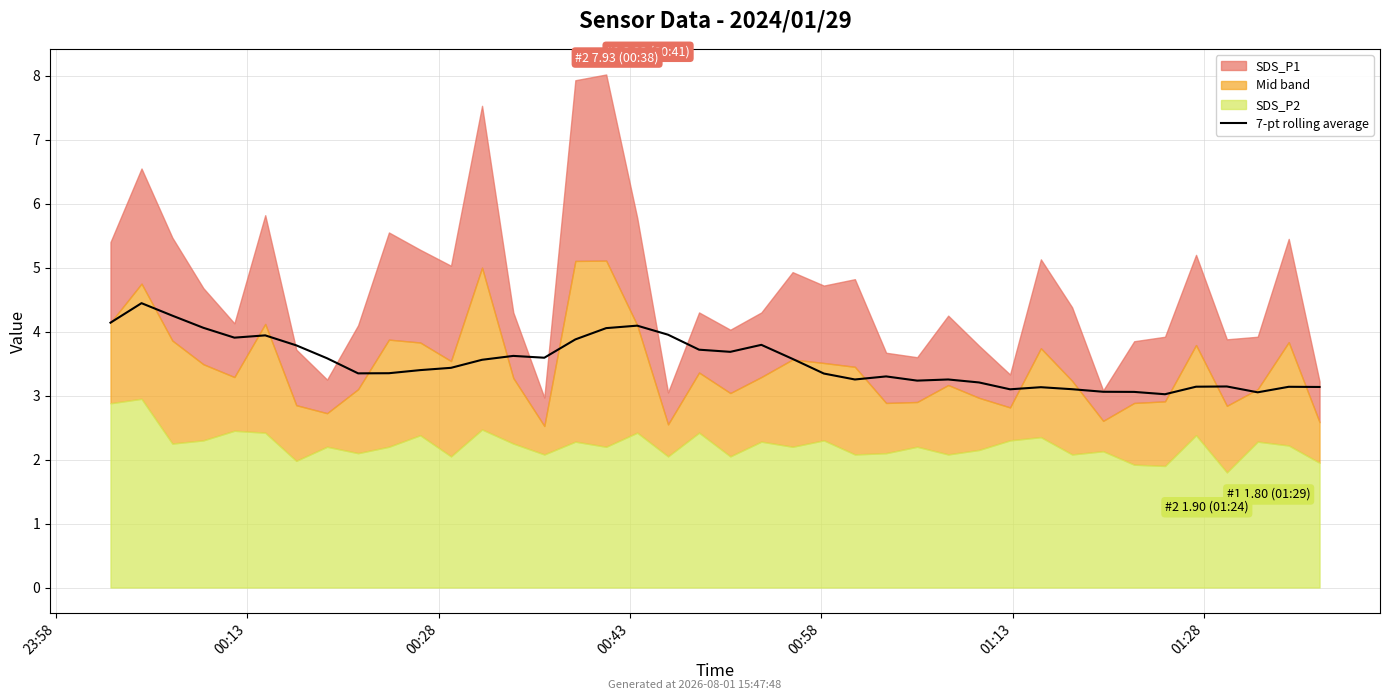

Where is the data nearest to the value 3?

34